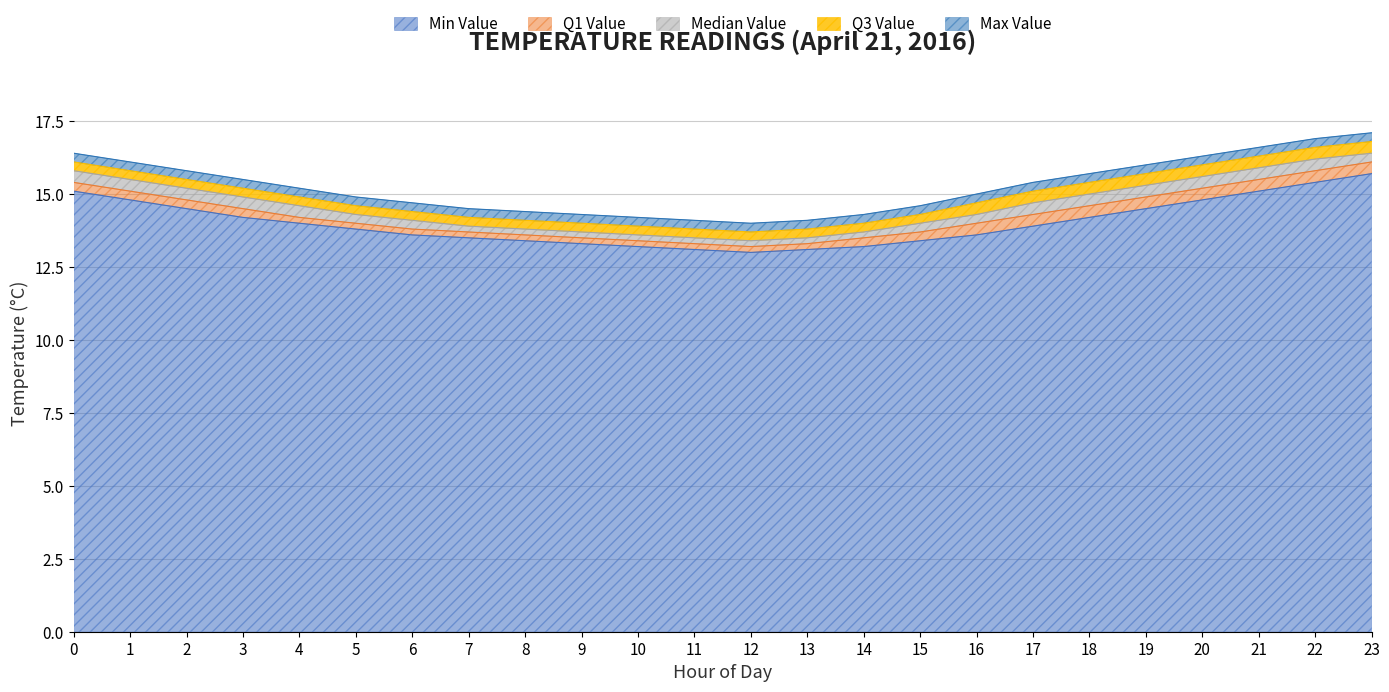

True or false: Q3 Value and Min Value intersect in this chart.

False